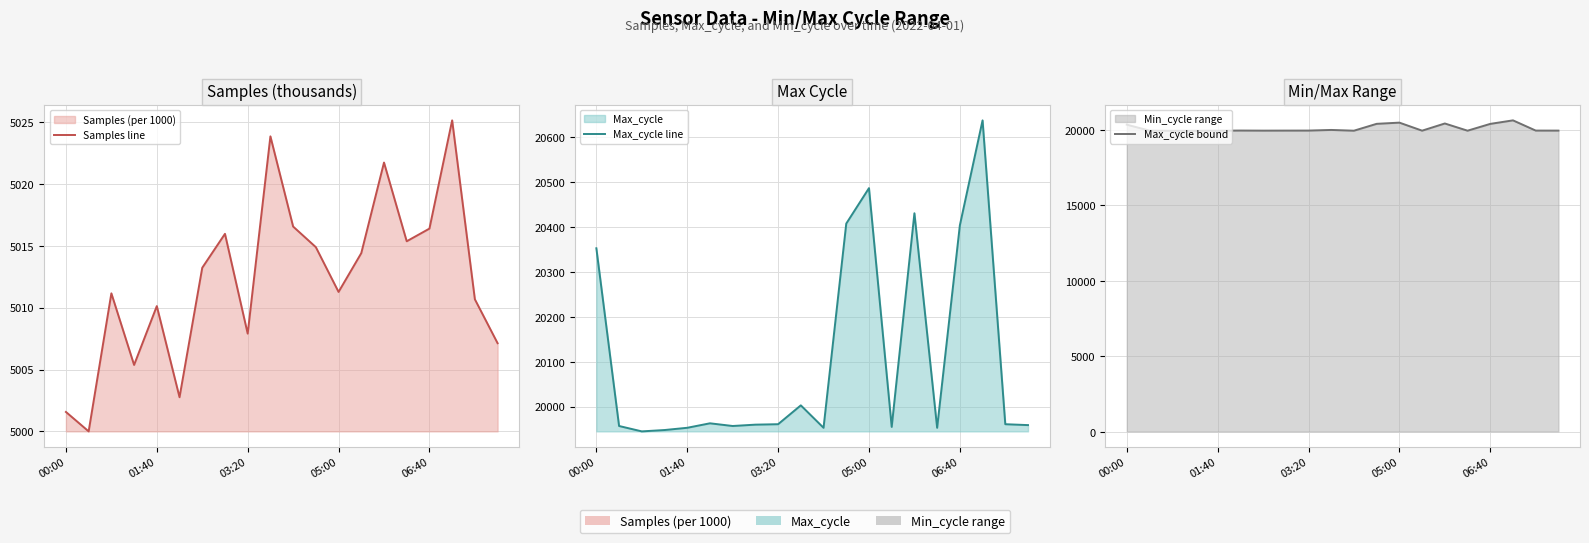

At 01:40, list the series in order from smallest to largest.

Samples line, Max_cycle line, Max_cycle bound